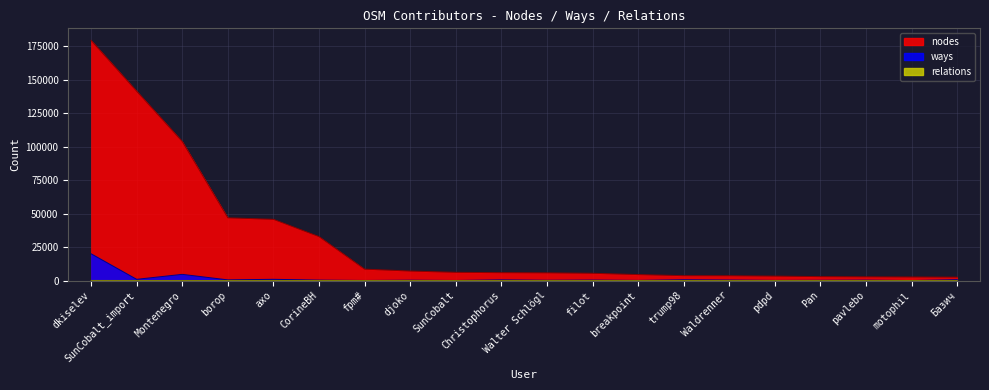

Where does the ways series first go above 340?

dkiselev